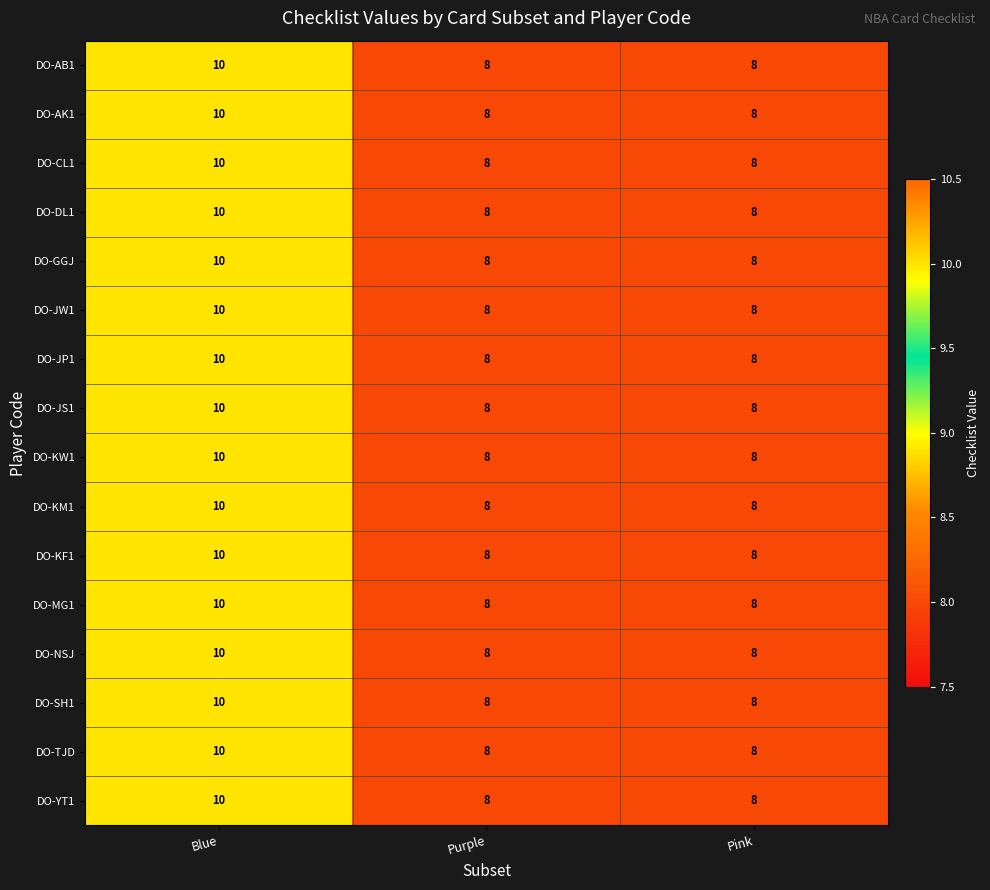

Count the DO-KF1 values in the range 8 to 10.

3